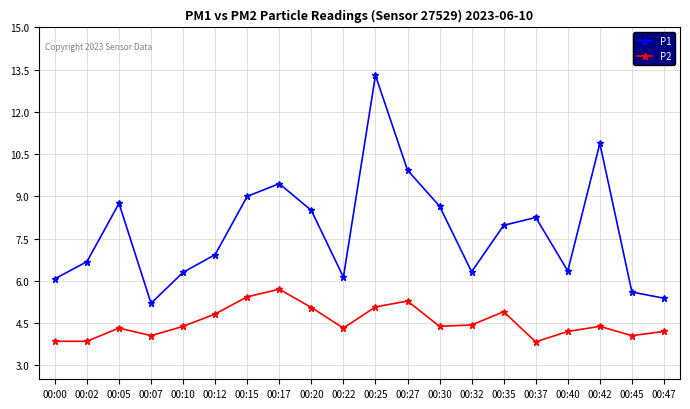

Which series has the largest range (max minus min)?

P1